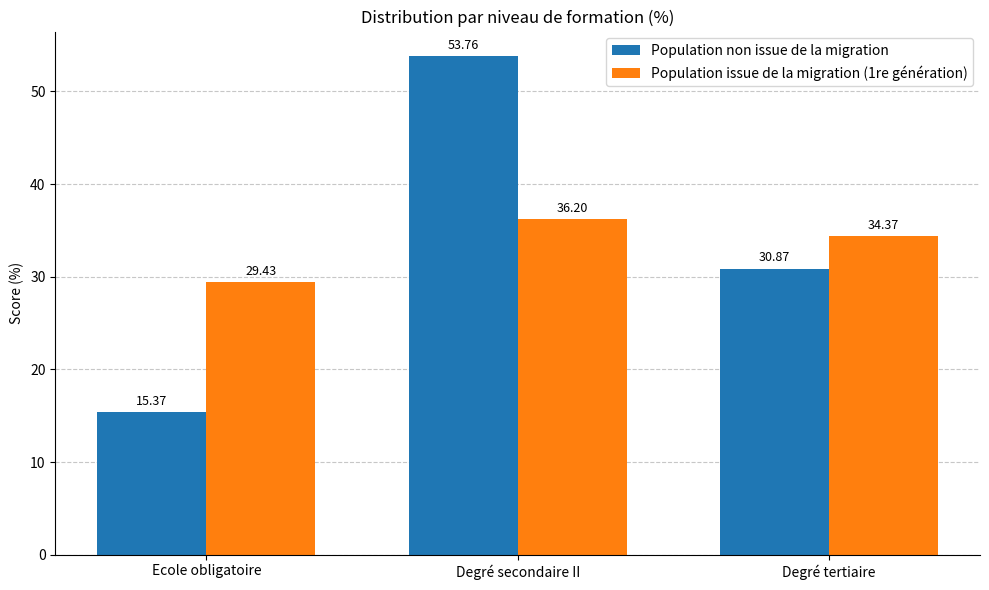

At which category is the sum across all series the highest?

Degré secondaire II